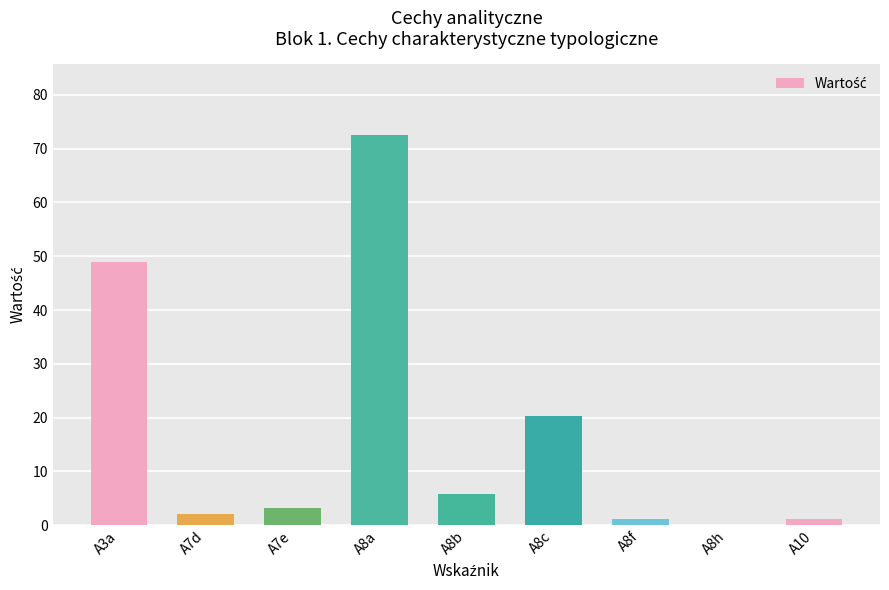

What is the sum of the values at A7e and A3a?

52.2